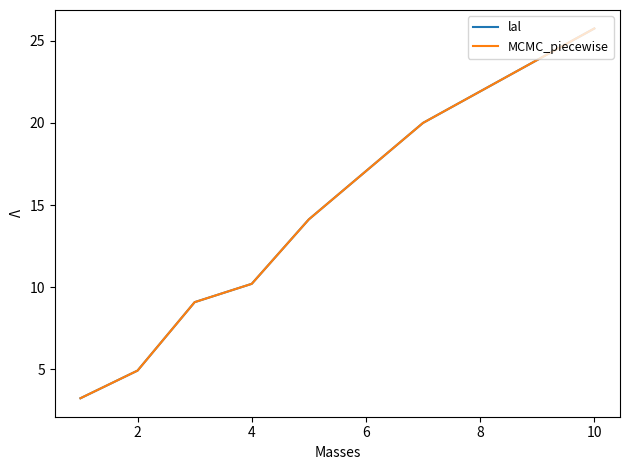

Does the chart have visible grid lines?

No